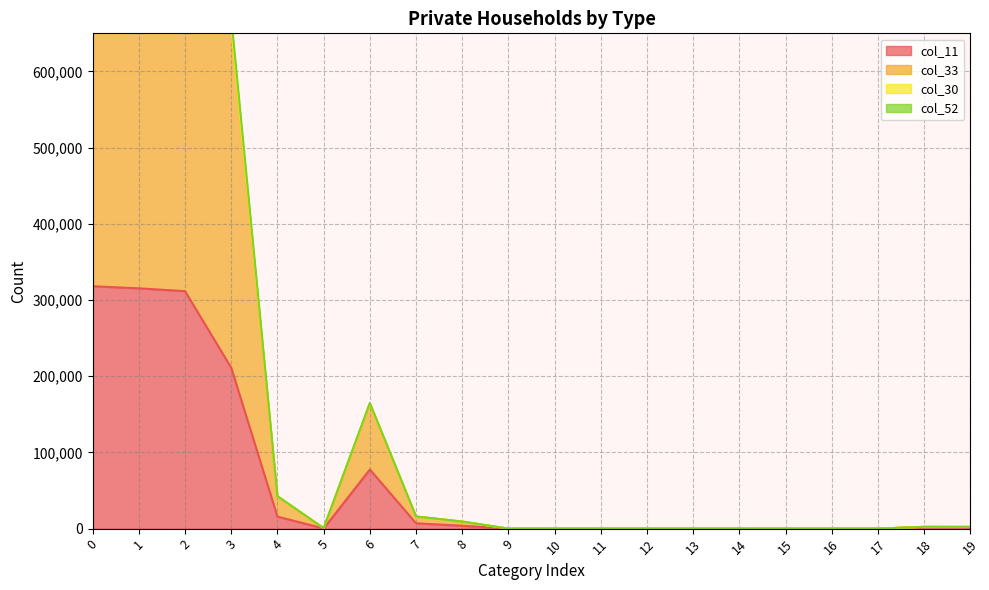

The col_11 series shows 2 at 11. True or false?

False